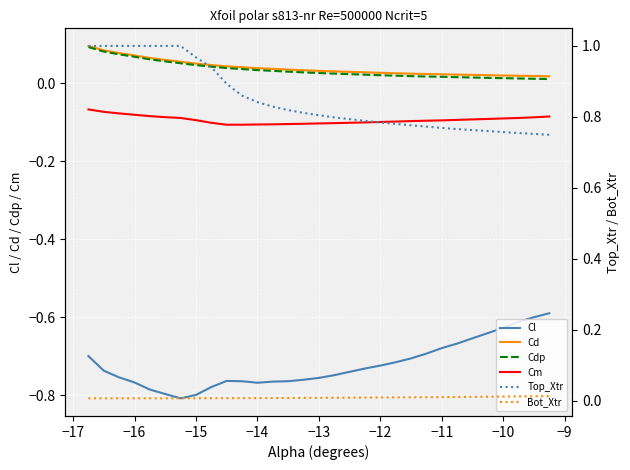

List the series in order of their peak value, lowest first.

Cl, Cm, Bot_Xtr, Cdp, Cd, Top_Xtr